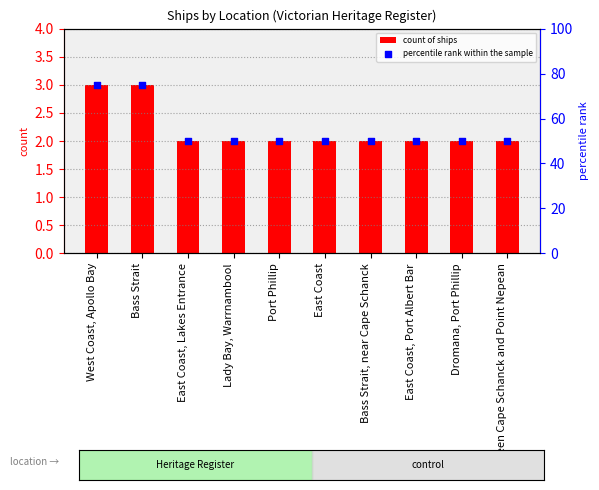

Which series has the widest spread of Y values?

percentile rank within the sample